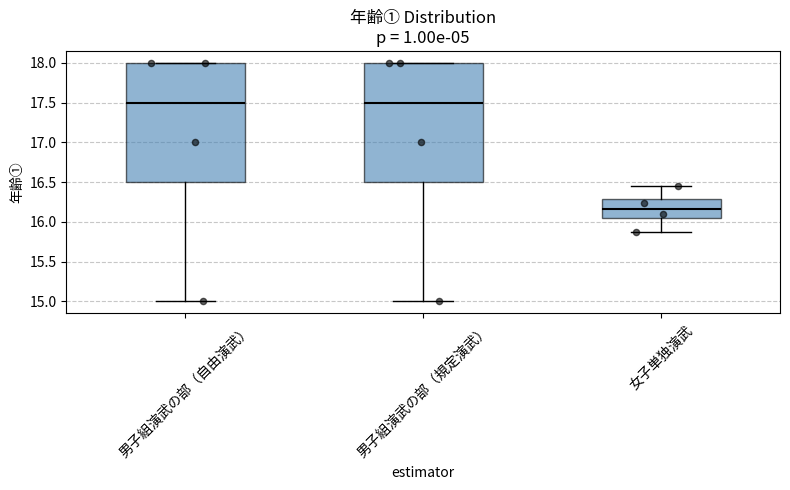

Reading left to right, read every box against the y-axis: the position of its median line, the range the box covers, and the ends of its whiskers. The values are not printed on the chart, so give them approximately, as read against the axis.

男子組演武の部（自由演武）: median 17.50, box 16.50 to 18.00, whiskers 15.00 to 18.00
男子組演武の部（規定演武）: median 17.50, box 16.50 to 18.00, whiskers 15.00 to 18.00
女子単独演武: median 16.15, box 16.05 to 16.30, whiskers 15.85 to 16.45